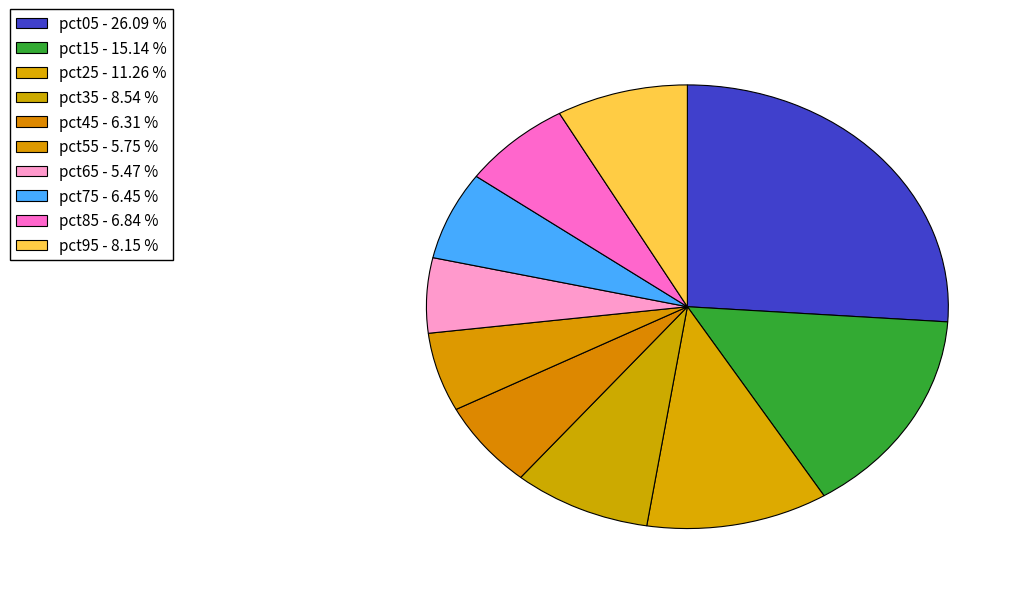

To the nearest percent, what is the average slice percentage?

10%